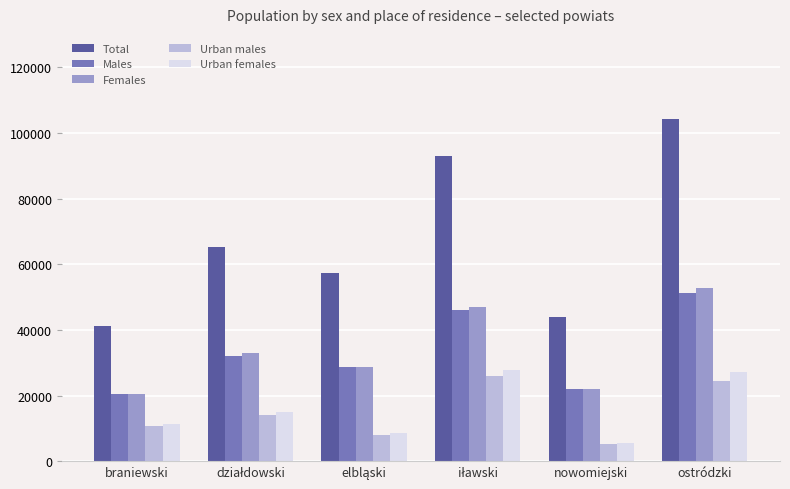

Reading left to right, extract all data points from this chart.

Total: 41034	65139	57211	92879	43822	104151
Males: 20491	32091	28676	46005	21854	51311
Females: 20543	33048	28535	46874	21968	52840
Urban males: 10686	13926	8042	25876	5174	24502
Urban females: 11344	15089	8564	27647	5676	27054